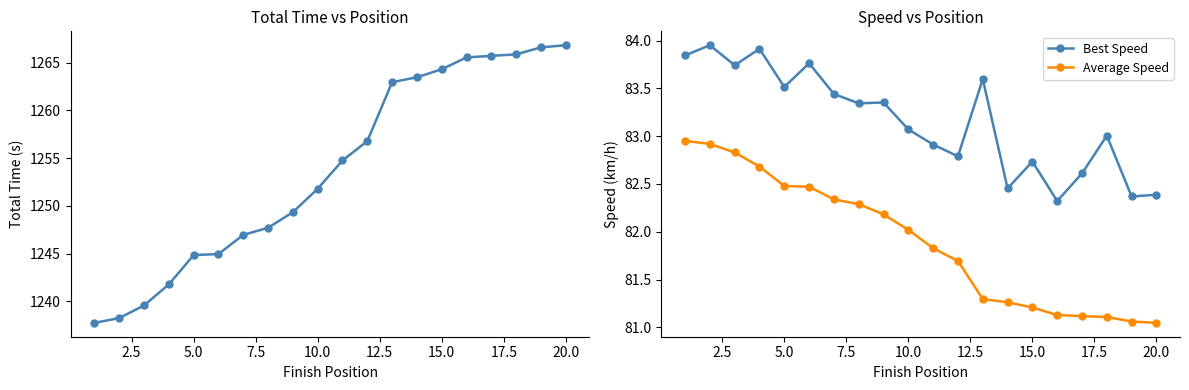

What is the minimum value shown in the chart?

81.0